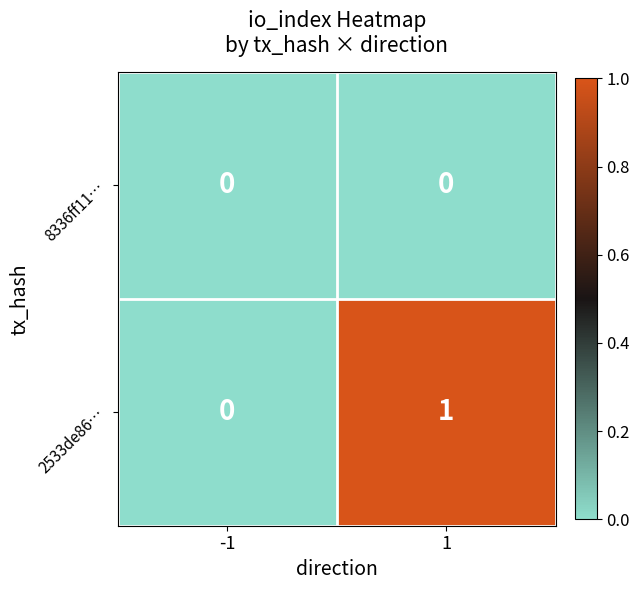

Reading right to left, what are all the values shown in this chart?

8336ff11…: 0	0
2533de86…: 1	0